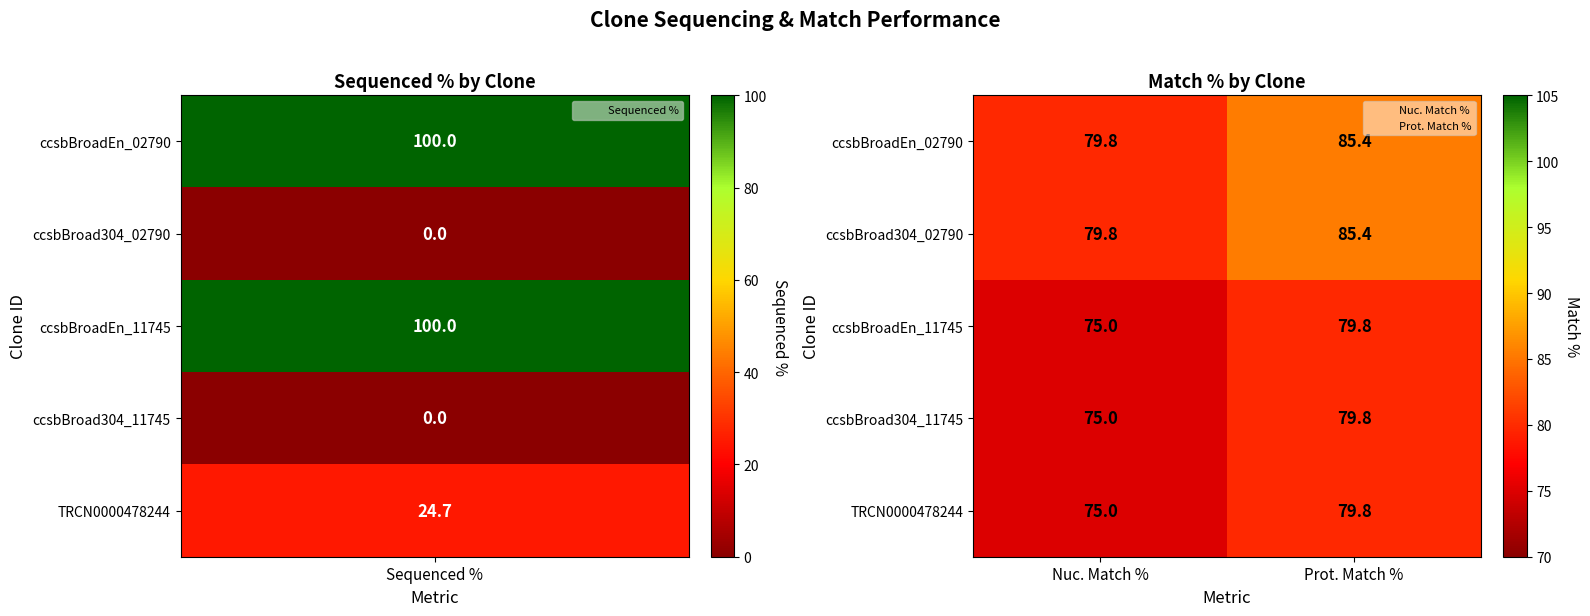

What is the greatest value displayed?

85.4